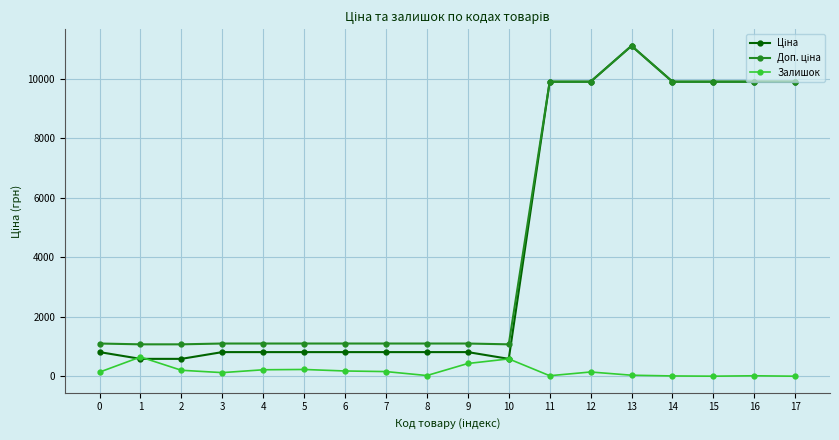

What is the sum of the Залишок values at 5 and 2?

431.0